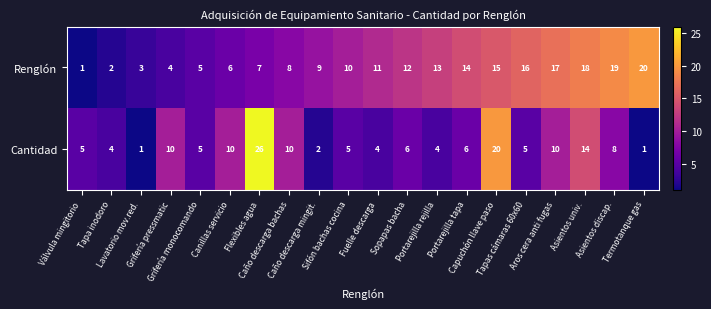

What is the difference between the maximum and minimum values in the Renglón series?

19